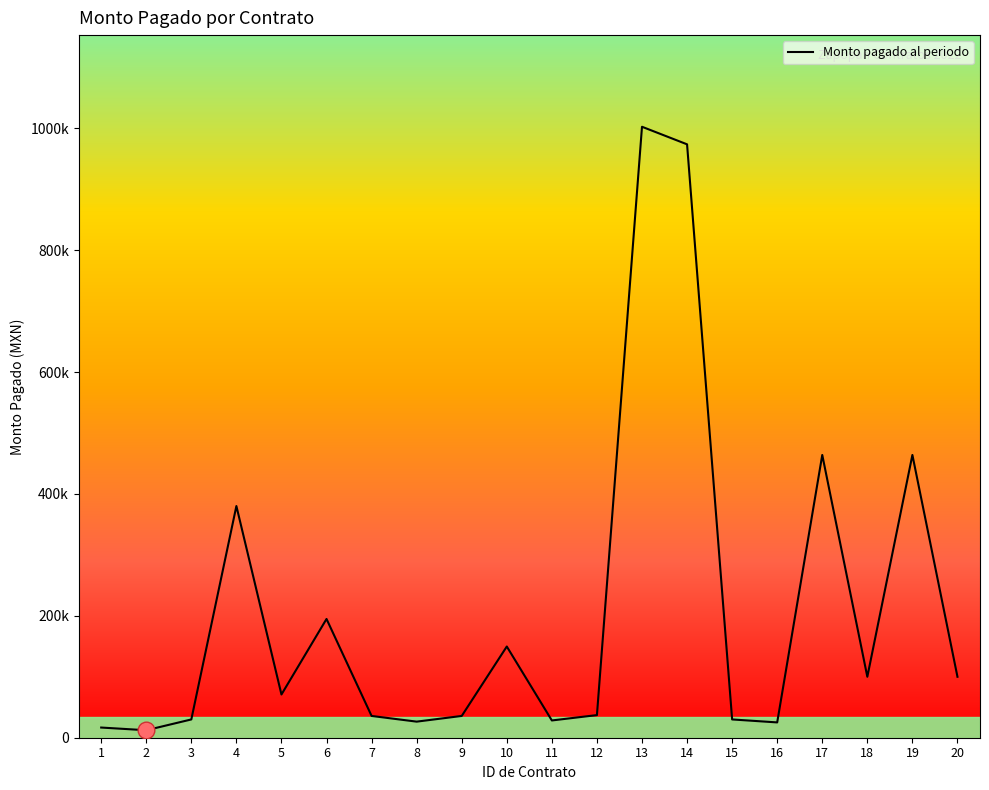

Does the chart display data point markers on the line(s)?

No